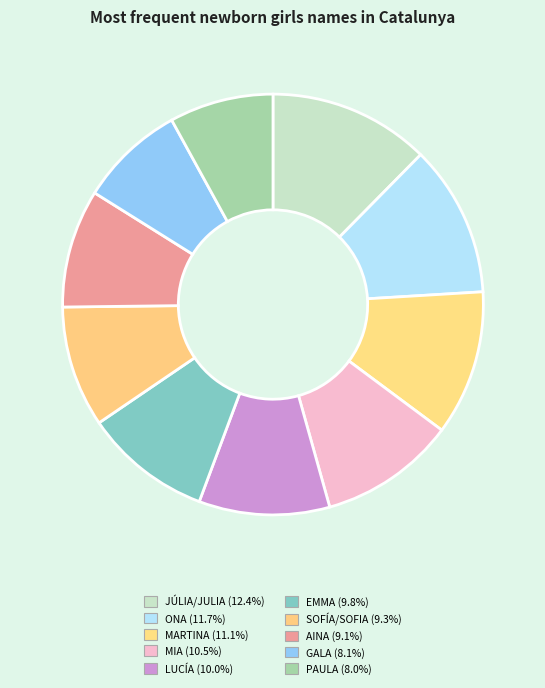

What percentage is the AINA slice, to the nearest percent?

9%